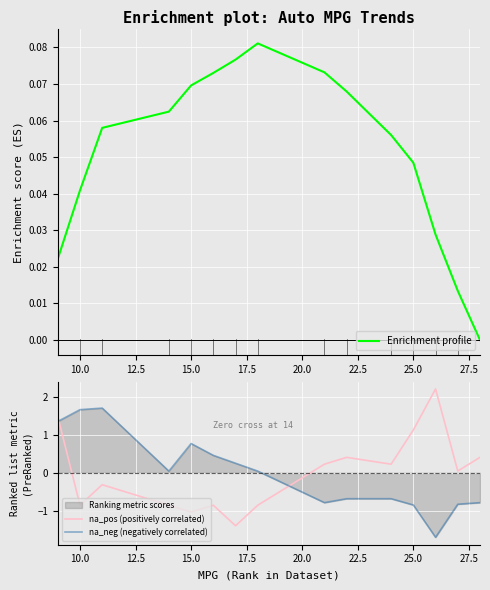

What is the highest value of the na_pos (positively correlated) series?

2.2